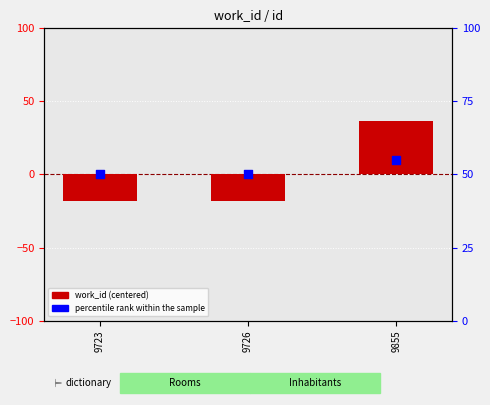

Which series has the largest total across all categories?

percentile rank within the sample